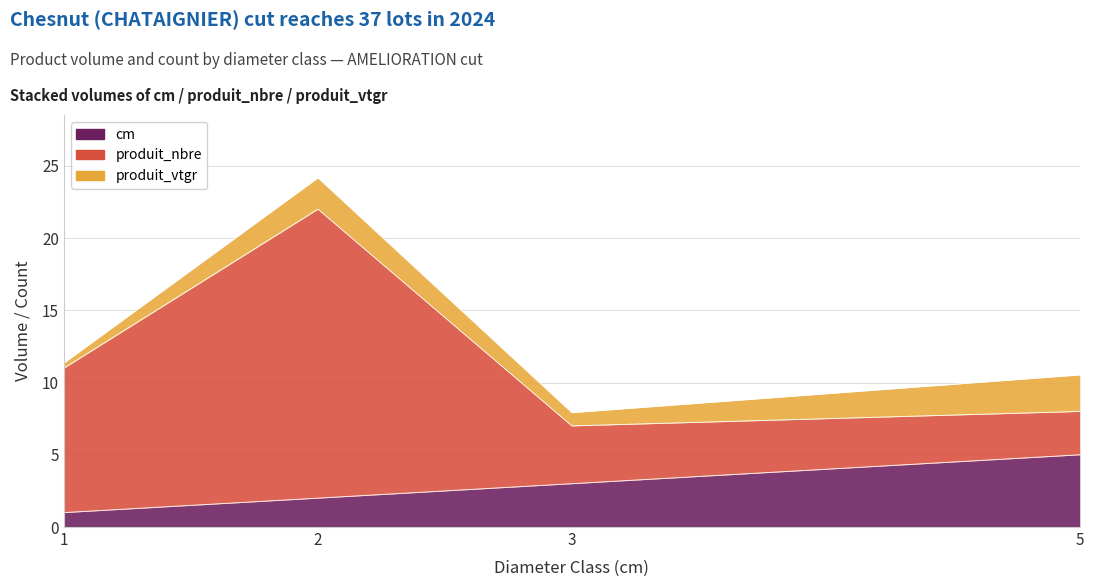

At which category is the sum across all series the highest?

2